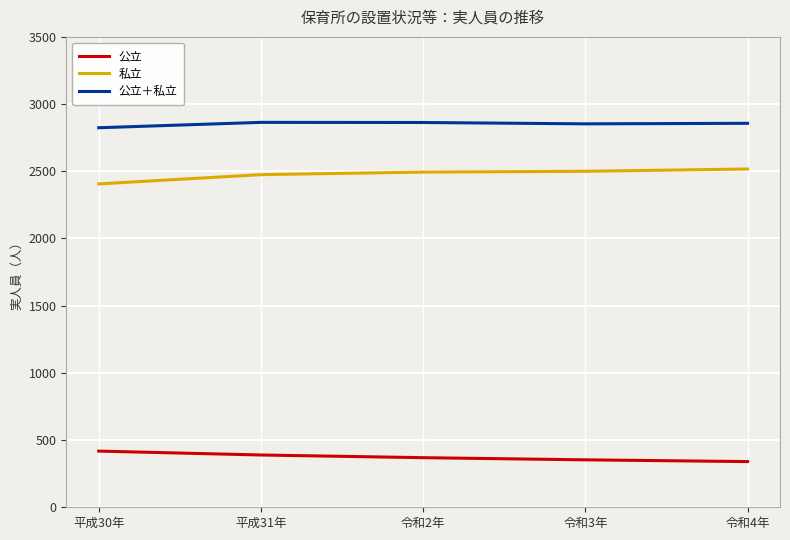

Is it true that 私立 equals 671 at 平成31年?

False